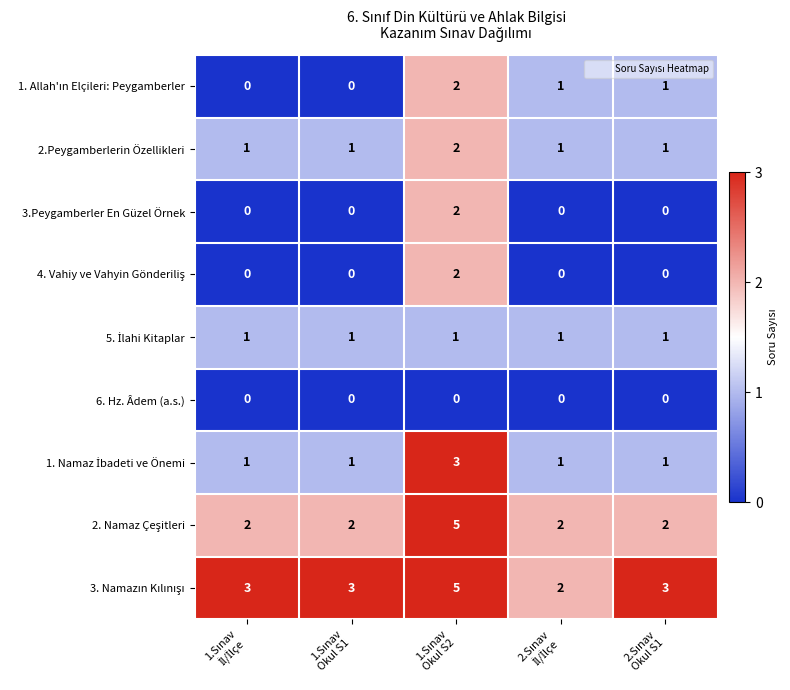

At how many categories does at least one series exceed 1?

5